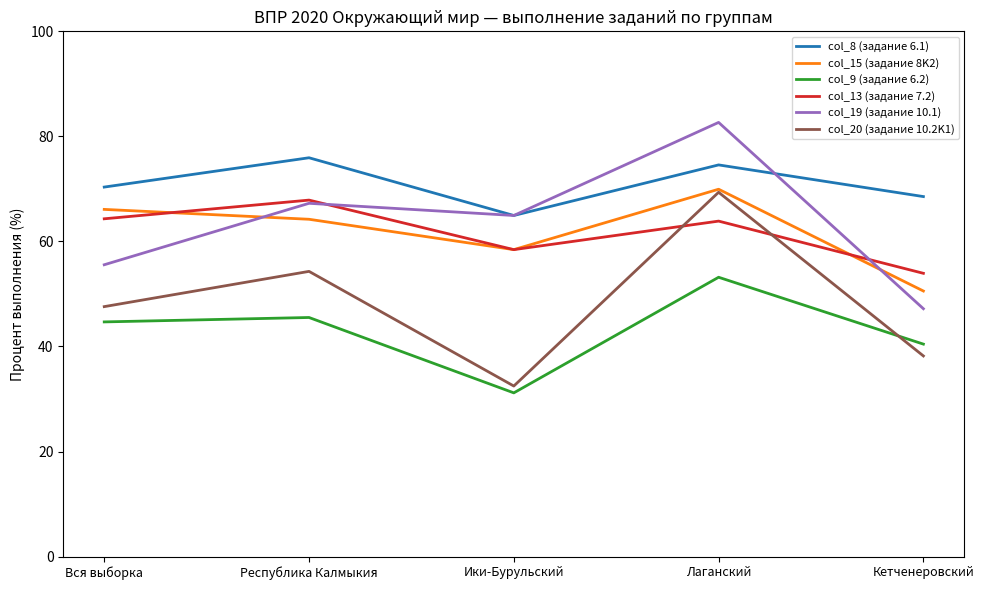

In col_20 (задание 10.2K1), how many points are higher than both neighbors (excluding endpoints)?

2